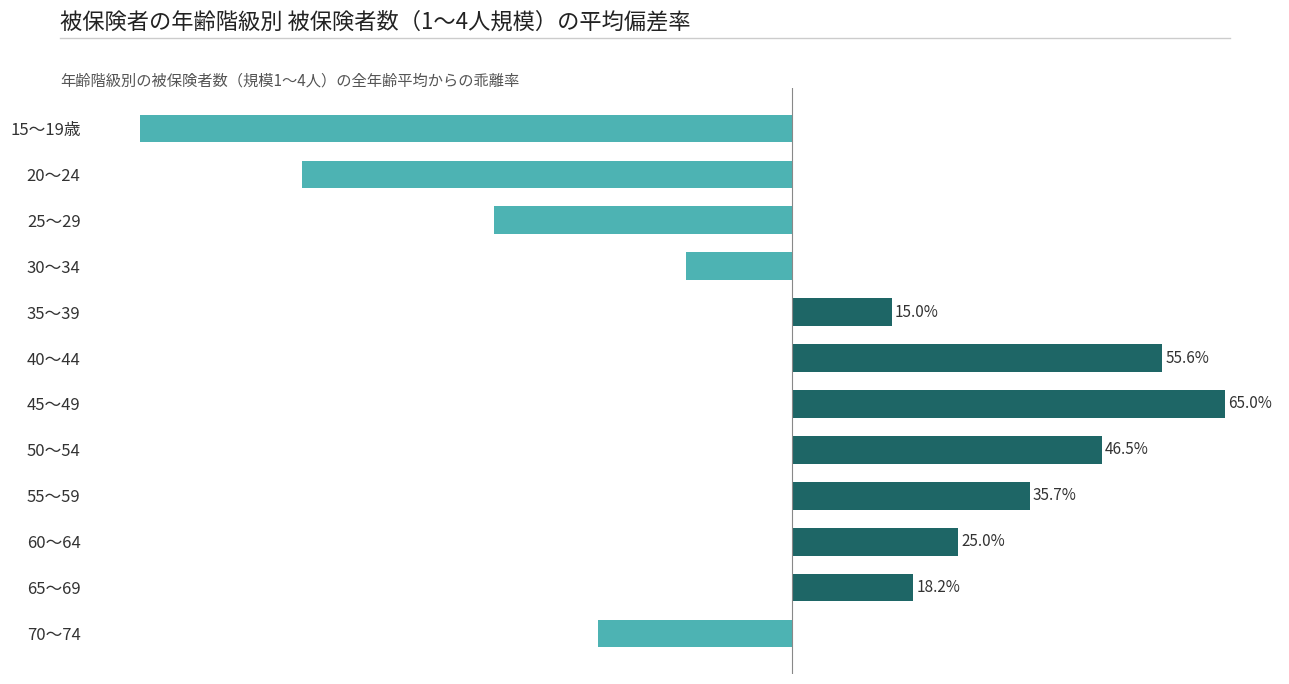

List the labels in order of value, largest first.

45～49, 40～44, 50～54, 55～59, 60～64, 65～69, 35～39, 30～34, 70～74, 25～29, 20～24, 15～19歳